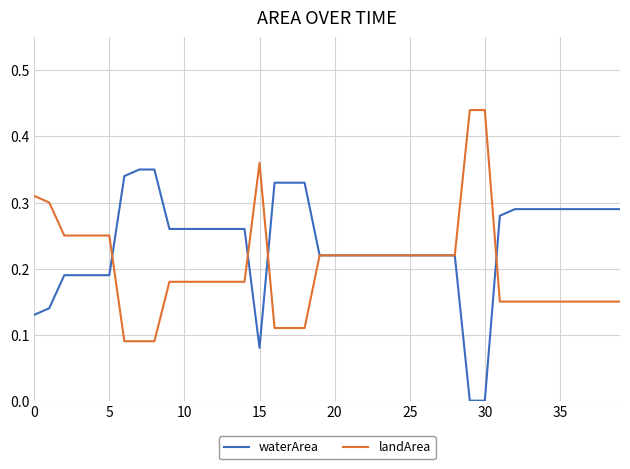

Which series has the largest total across all categories?

waterArea